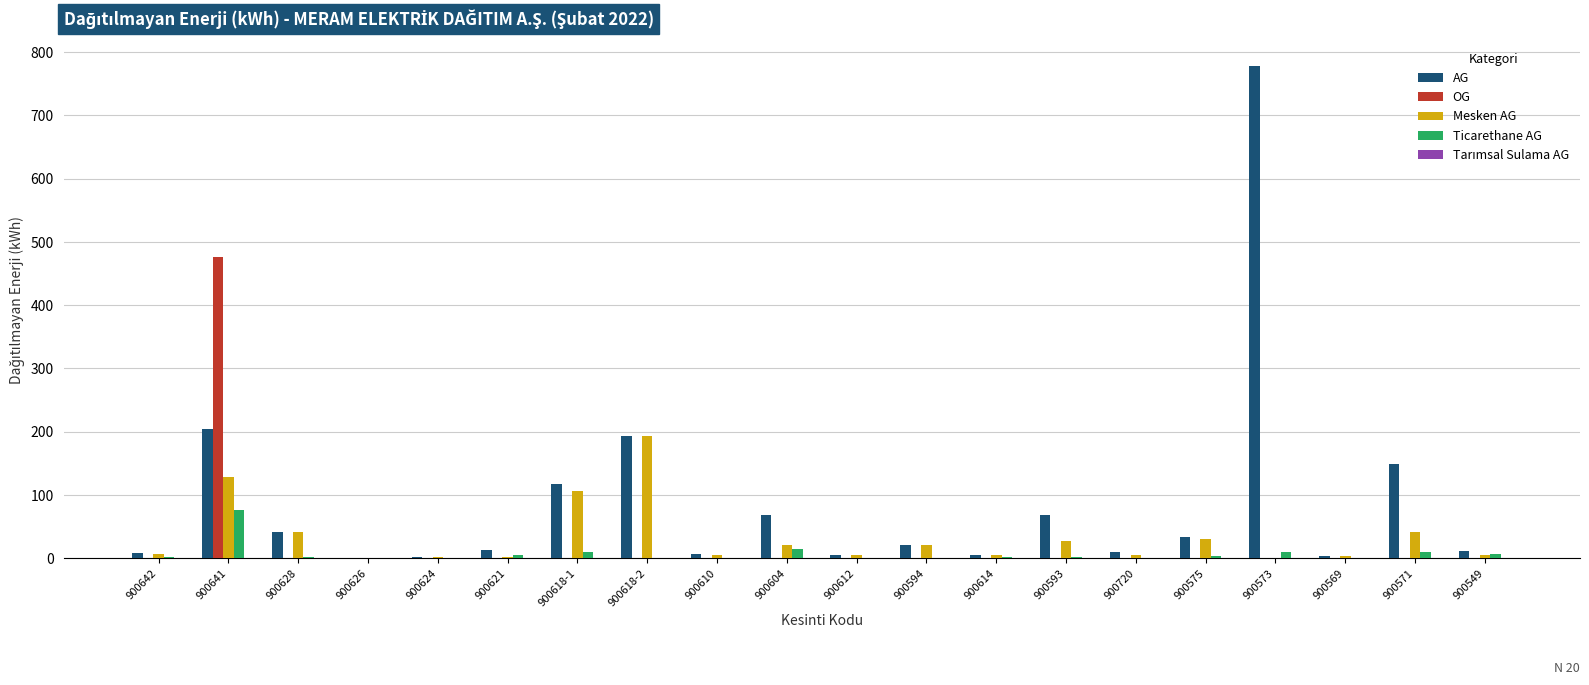

True or false: OG has a value of 325.4 at 900610.

False